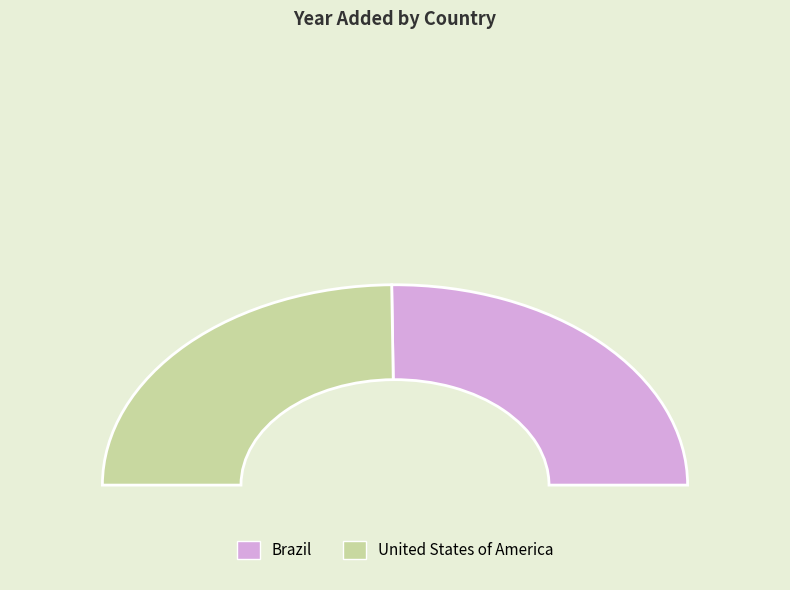

How many slices are in this pie chart?

2